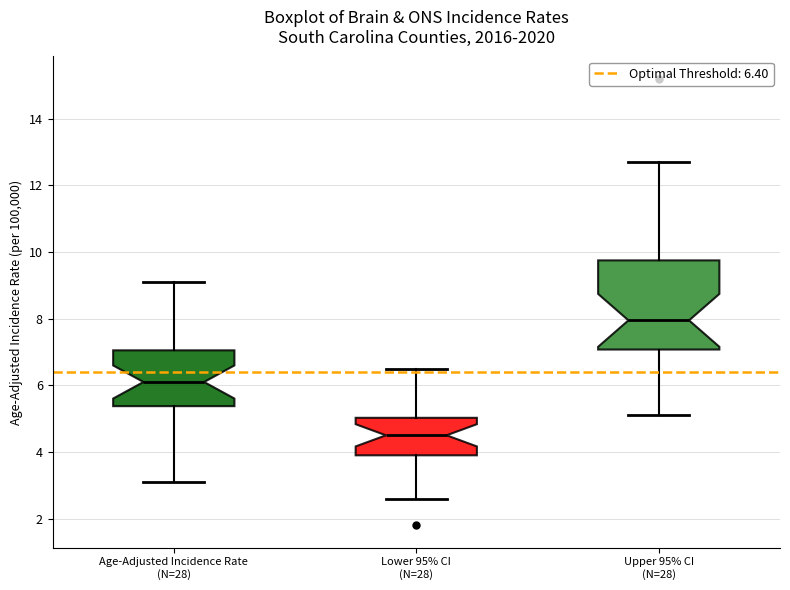

Reading left to right, transcribe this box plot: for each box, give where its median line is, the range the box spans, and where its two whiskers end, as read against the y-axis. The values are not printed on the chart, so give them approximately, as read against the axis.

Age-Adjusted Incidence Rate (N=28): median 6.2, box 5.4 to 7.0, whiskers 3.2 to 9.2
Lower 95% CI (N=28): median 4.6, box 4.0 to 5.0, whiskers 2.6 to 6.6
Upper 95% CI (N=28): median 8.0, box 7.0 to 9.8, whiskers 5.2 to 12.8